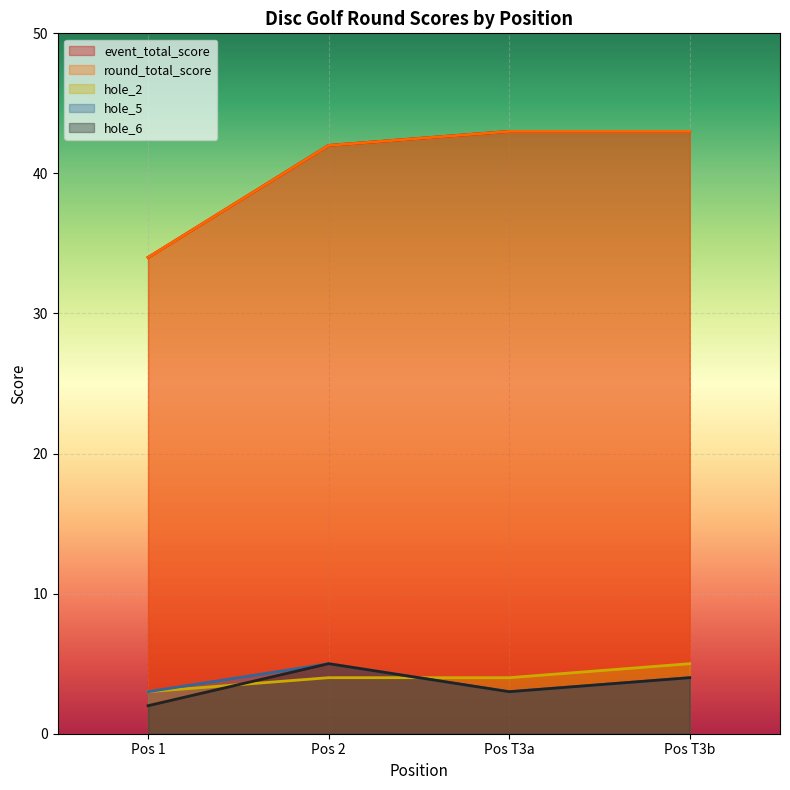

At how many categories does at least one series exceed 27?

4